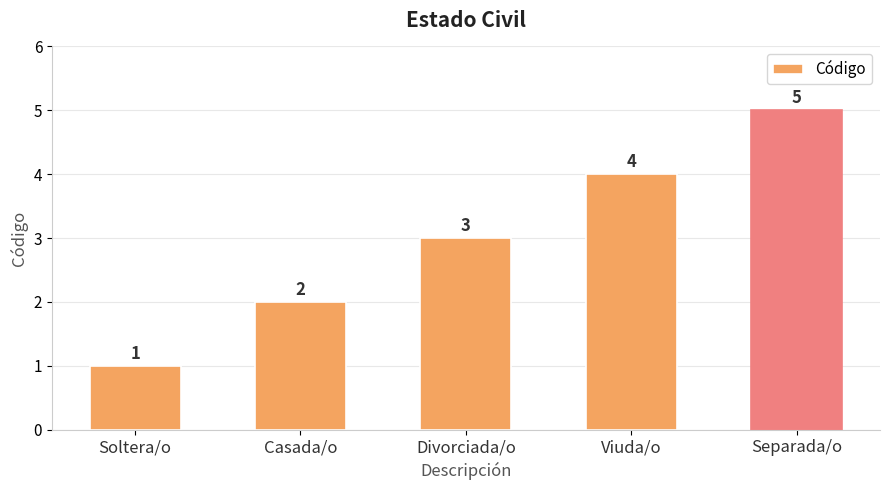

True or false: the data shows 8 at Separada/o.

False